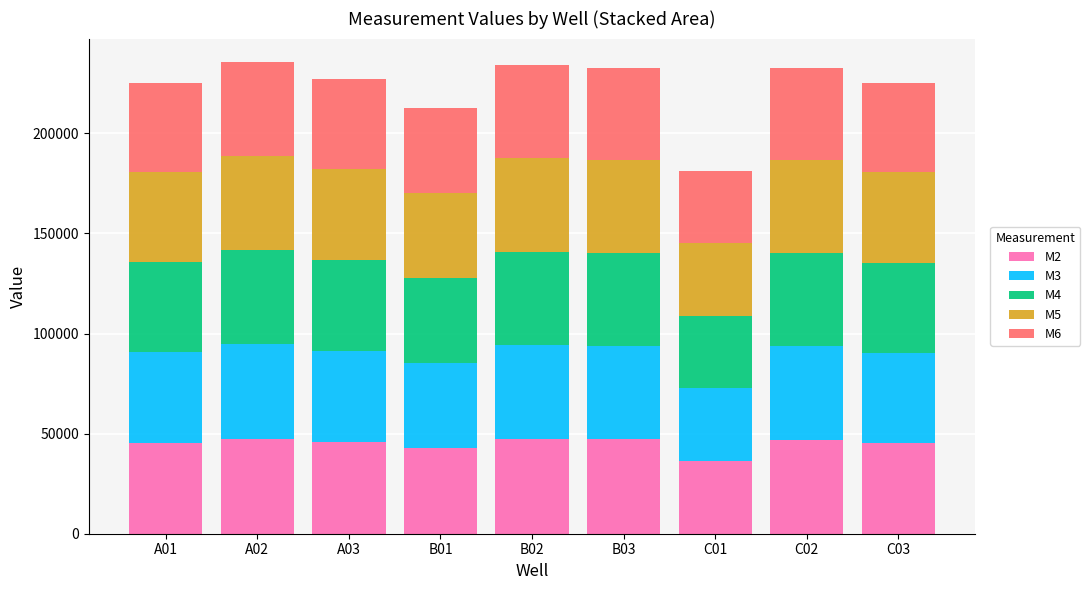

What is the lowest value of the M2 series?

36371